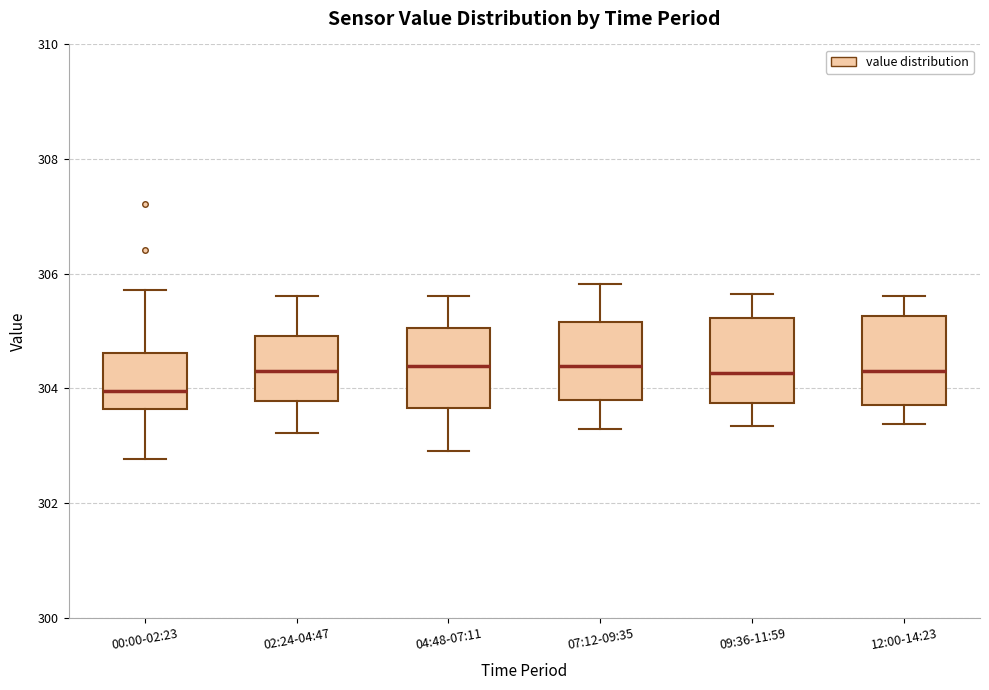

Reading left to right, transcribe this box plot: for each box, give where its median line is, the range the box spans, and where its two whiskers end, as read against the y-axis. The values are not printed on the chart, so give them approximately, as read against the axis.

00:00-02:23: median 304.0, box 303.6 to 304.6, whiskers 302.8 to 305.8
02:24-04:47: median 304.4, box 303.8 to 305.0, whiskers 303.2 to 305.6
04:48-07:11: median 304.4, box 303.6 to 305.0, whiskers 303.0 to 305.6
07:12-09:35: median 304.4, box 303.8 to 305.2, whiskers 303.4 to 305.8
09:36-11:59: median 304.2, box 303.8 to 305.2, whiskers 303.4 to 305.6
12:00-14:23: median 304.4, box 303.8 to 305.2, whiskers 303.4 to 305.6